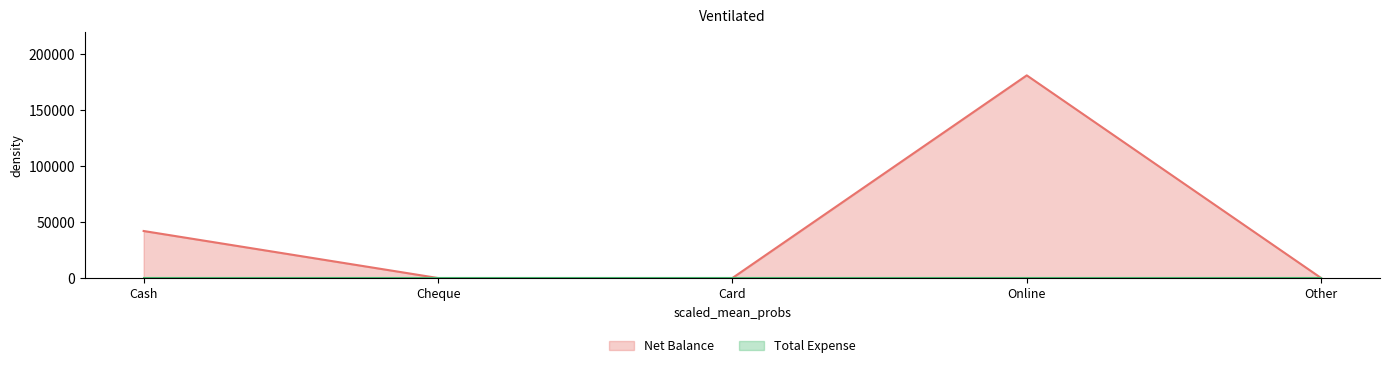

Does the chart display data point markers on the line(s)?

No